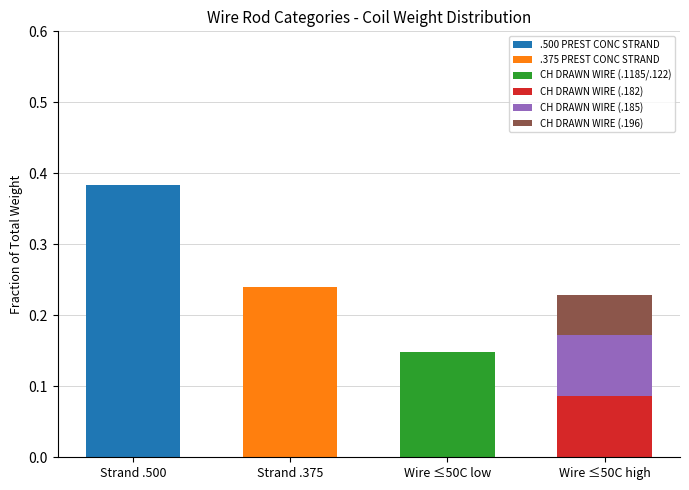

At which category is the sum across all series the highest?

Strand .500